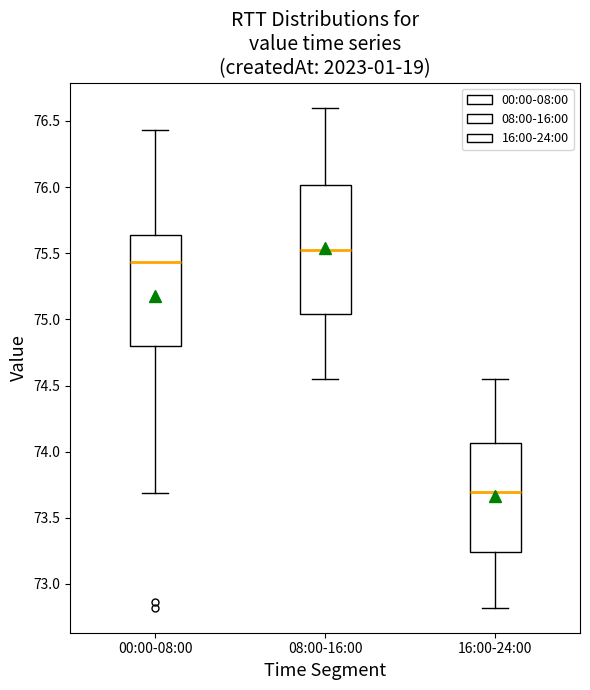

Which box is the tallest, from its lower edge to its upper edge?

08:00-16:00